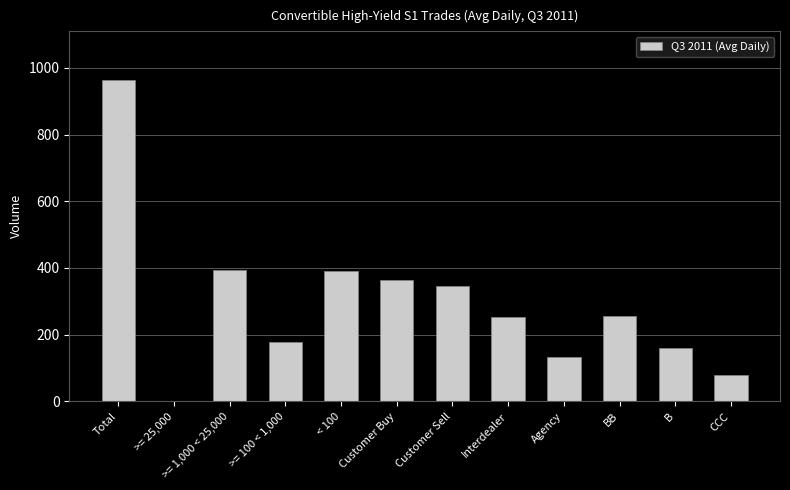

What is the difference between the values at BB and Interdealer?

2.6